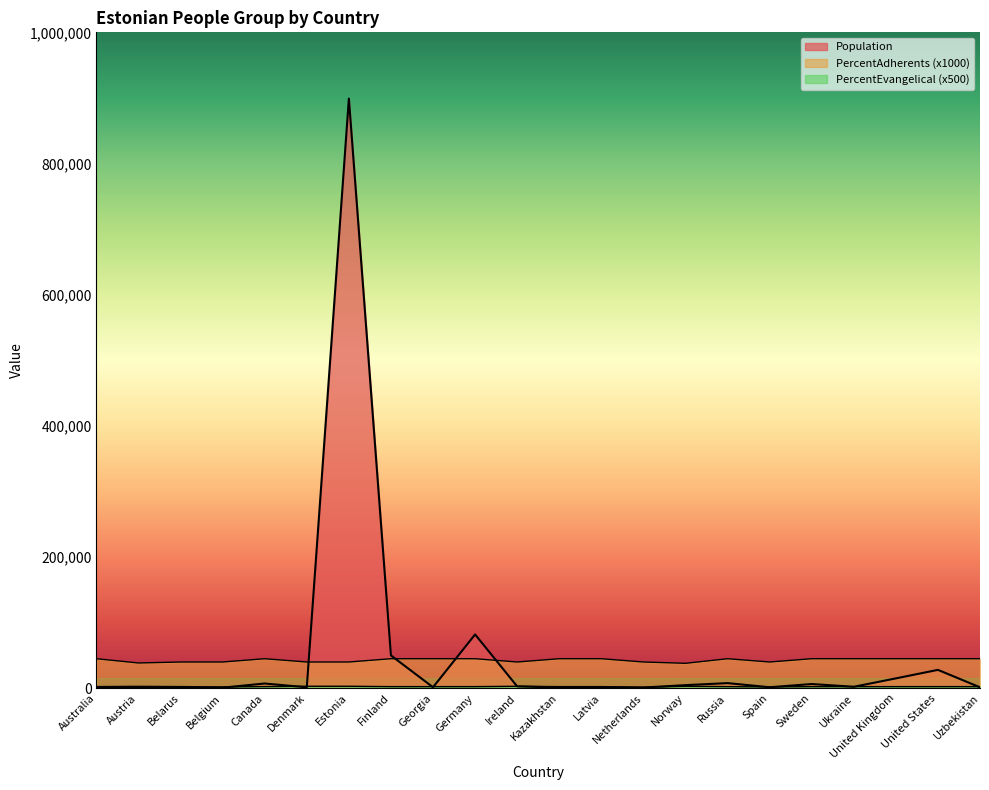

What is the maximum value for PercentAdherents?

45000